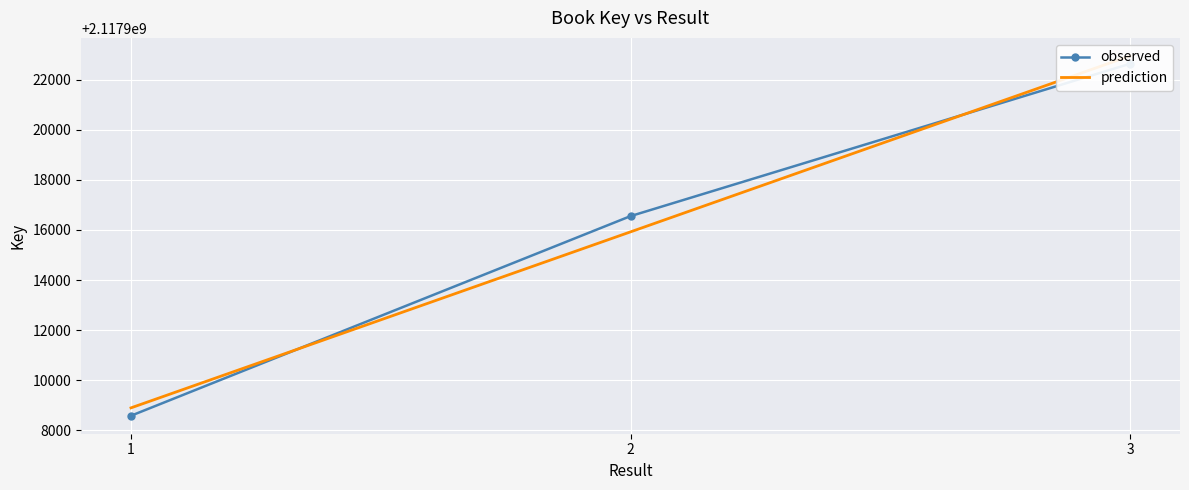

What is the difference between the observed values at 2 and 1?

7969.0